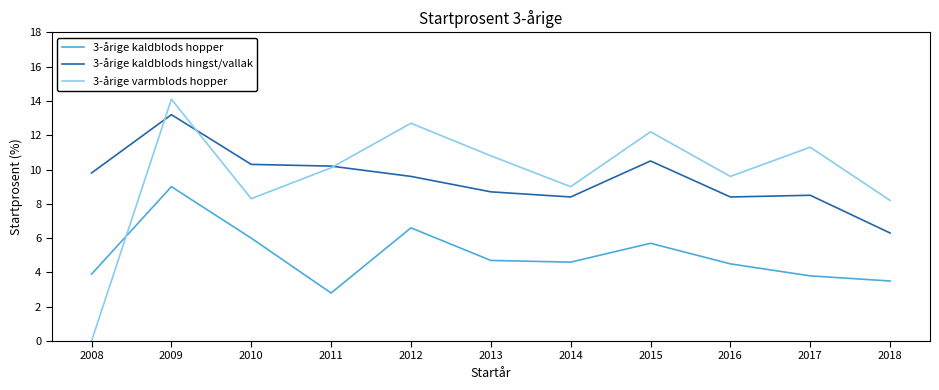

Rank the series at 2017 from lowest to highest value.

3-årige kaldblods hopper, 3-årige kaldblods hingst/vallak, 3-årige varmblods hopper